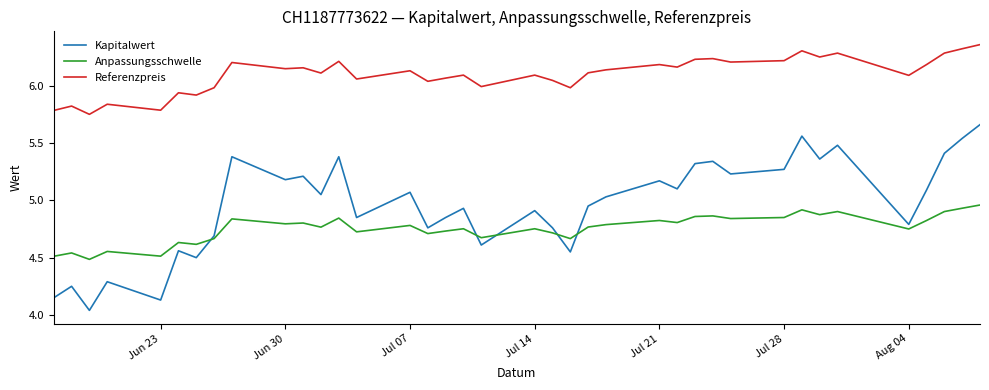

List the series in order of their overall mean, highest first.

Referenzpreis, Kapitalwert, Anpassungsschwelle